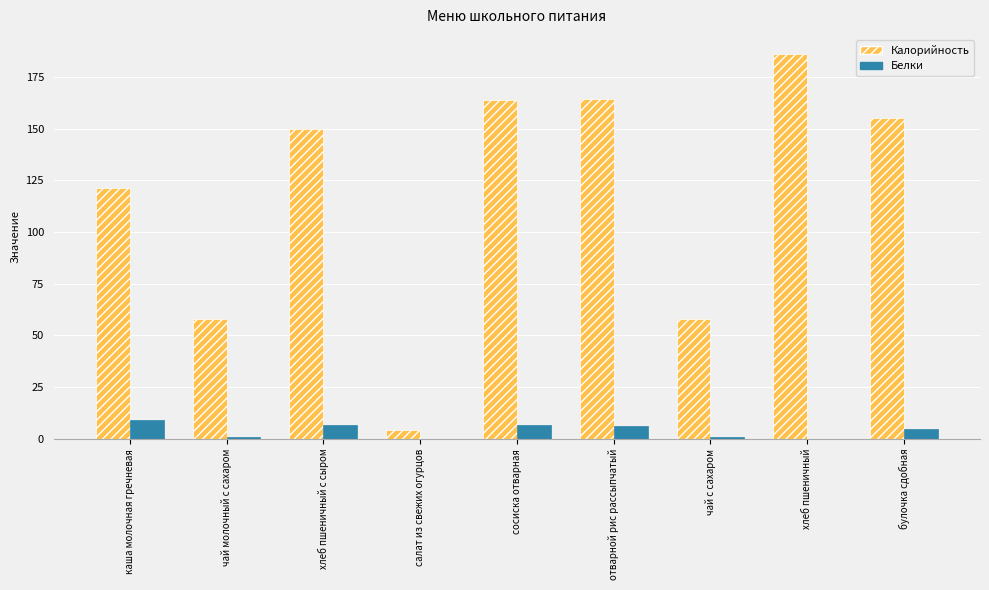

What is the maximum value for Белки?

9.3